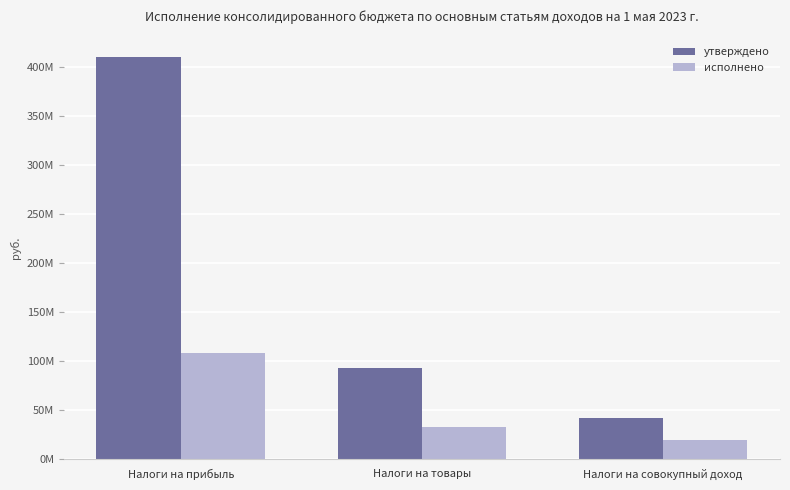

What is the difference between the second highest and minimum values in the утверждено series?

51301800.0